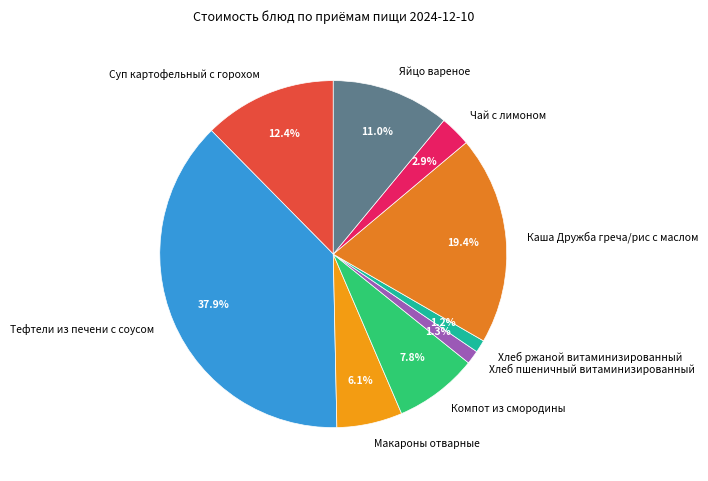

Which has a higher value, Макароны отварные or Хлеб ржаной витаминизированный?

Макароны отварные